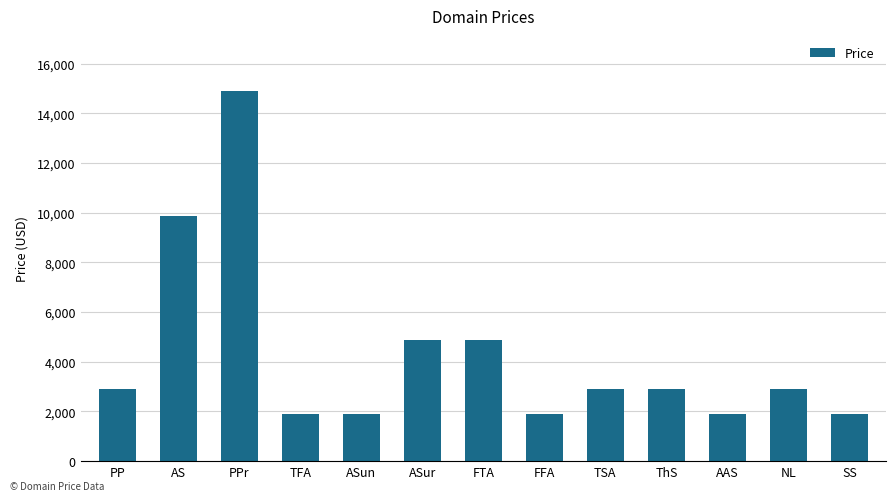

Reading left to right, transcribe all the data shown in this chart.

PP=2888	AS=9888	PPr=14888	TFA=1888	ASun=1888	ASur=4888	FTA=4888	FFA=1888	TSA=2888	ThS=2888	AAS=1888	NL=2888	SS=1888